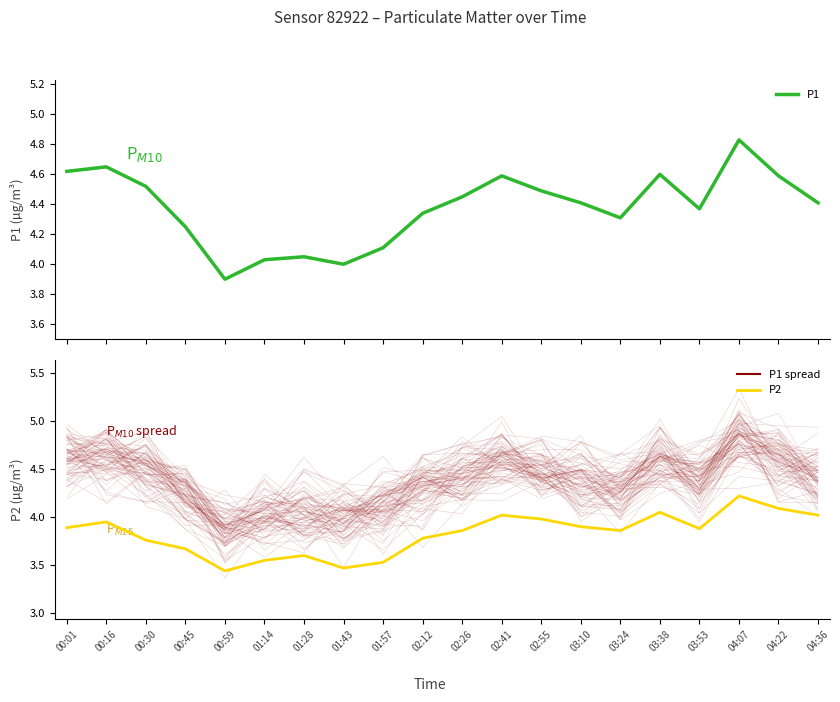

True or false: P1 has more than 2 interior local peaks.

True